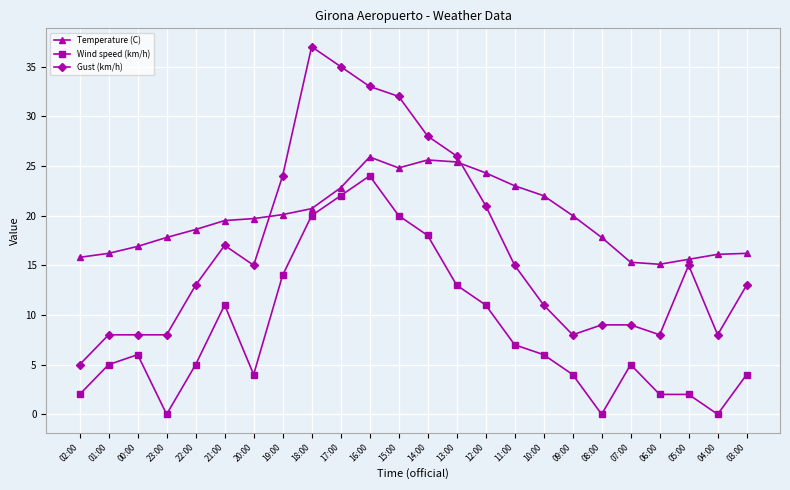

Is the value of Wind speed (km/h) at 00:00 greater than the value of Gust (km/h) at 20:00?

No